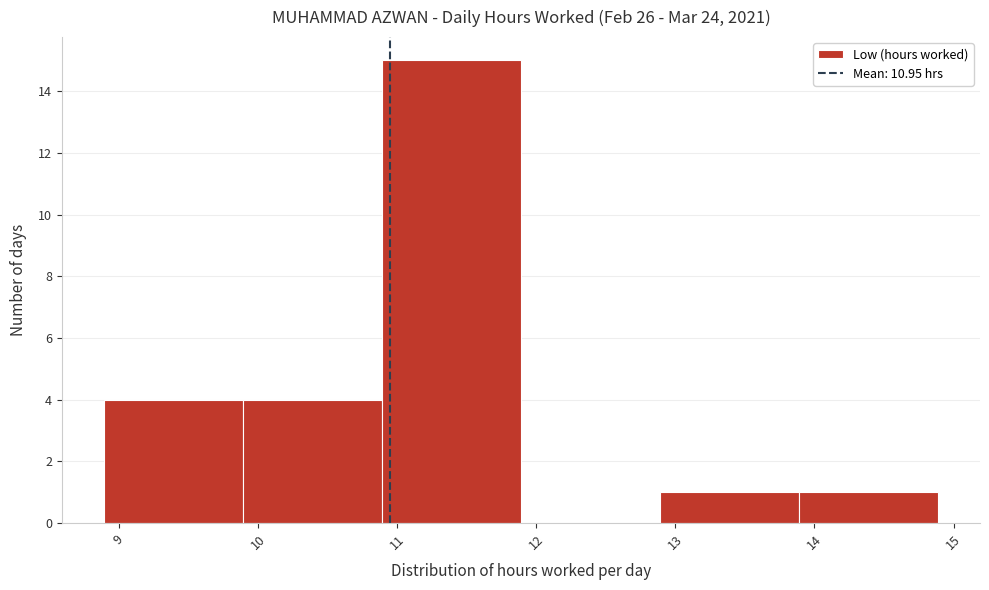

Reading left to right, list every bar in this chart as the range it spans on the x-axis followed by its height. Neither the bar edges nor the heights are printed on the chart, so give them approximately, as read against the axes.

8.89 to 9.89: 4
9.89 to 10.89: 4
10.89 to 11.89: 15
11.89 to 12.89: 0
12.89 to 13.89: 1
13.89 to 14.89: 1